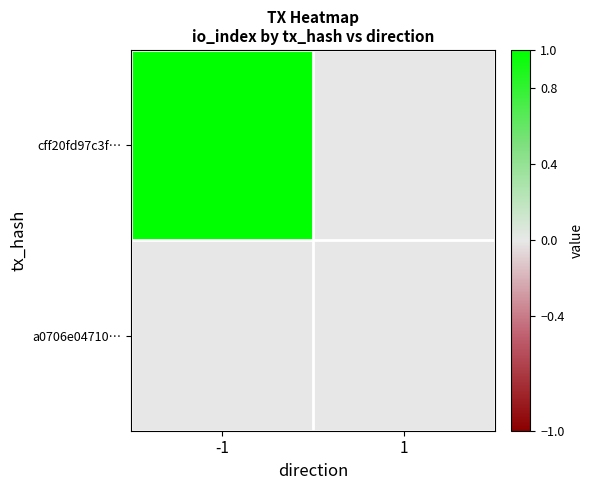

Reading right to left, extract all data points from this chart.

cff20fd97c3f…: 1=0	-1=1
a0706e04710…: 1=0	-1=0